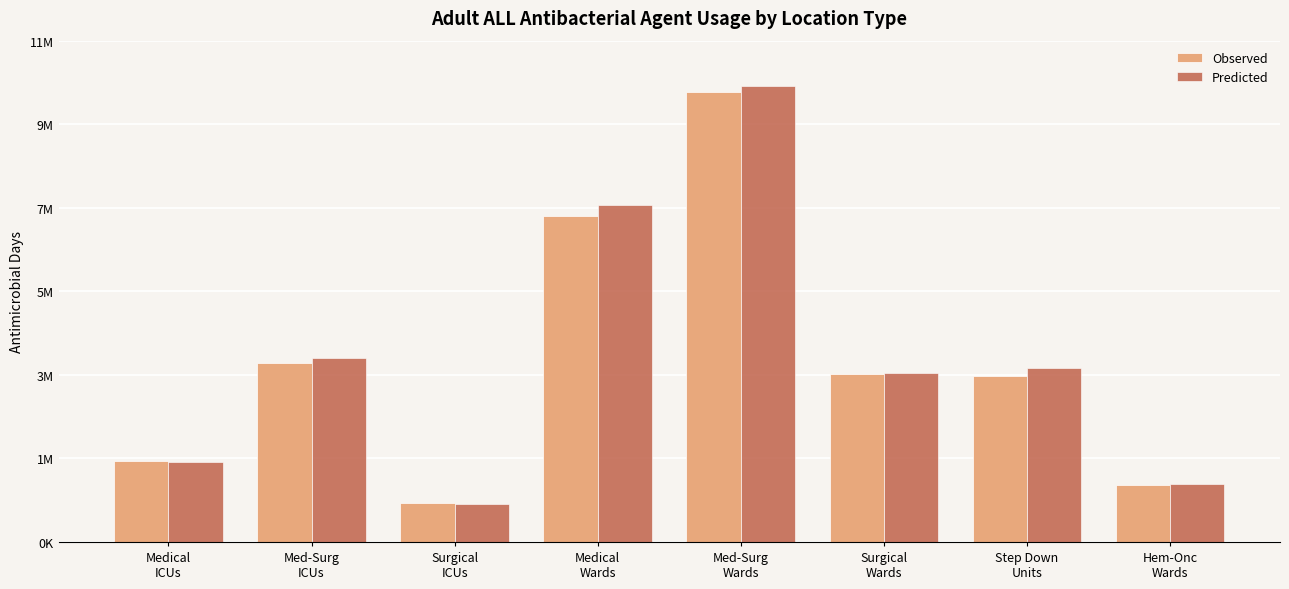

The Observed series shows 3820763.0 at Surgical
Wards. True or false?

True